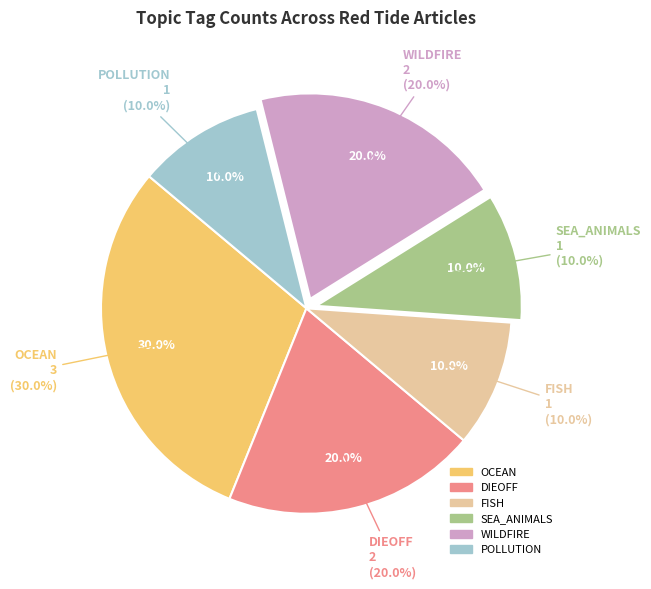

Count the number of slices in the pie.

6